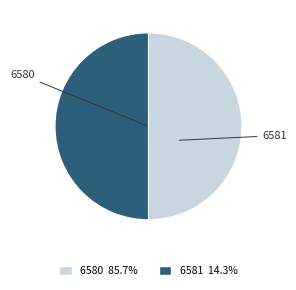

How many slices are in this pie chart?

2